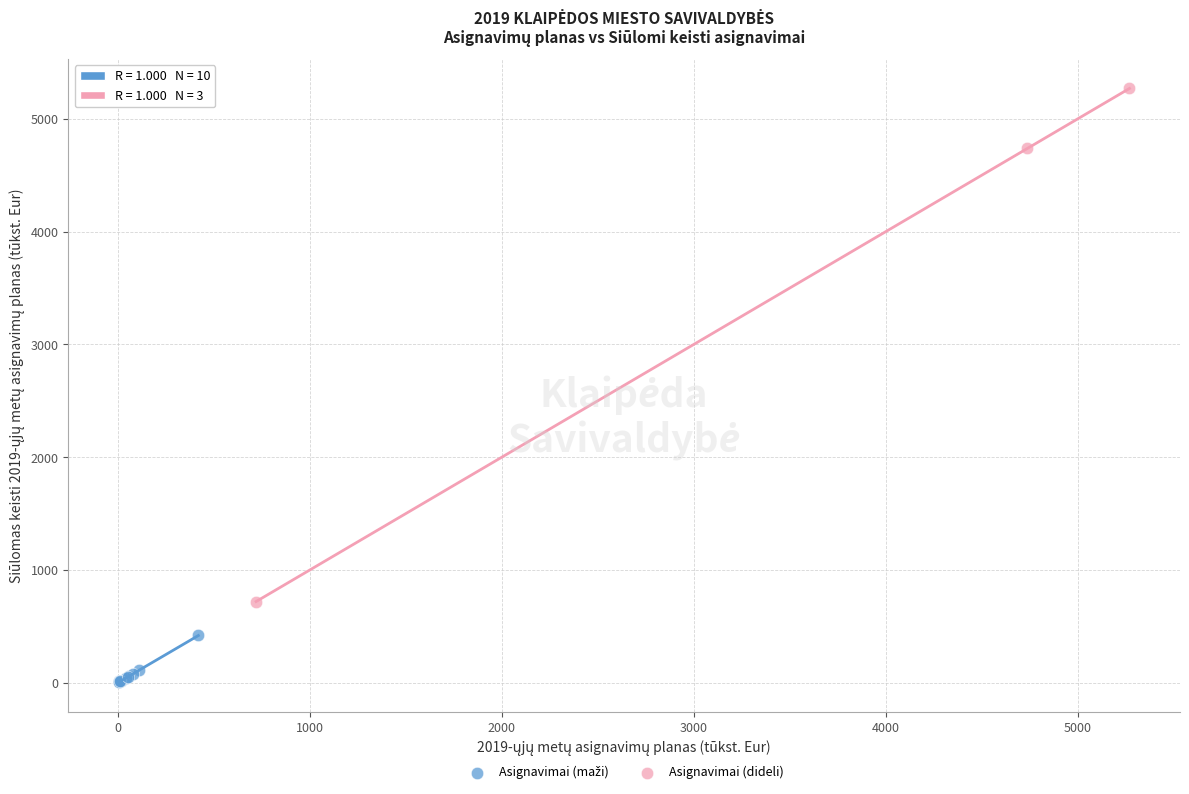

Which series has the widest spread of Y values?

Asignavimai (dideli)